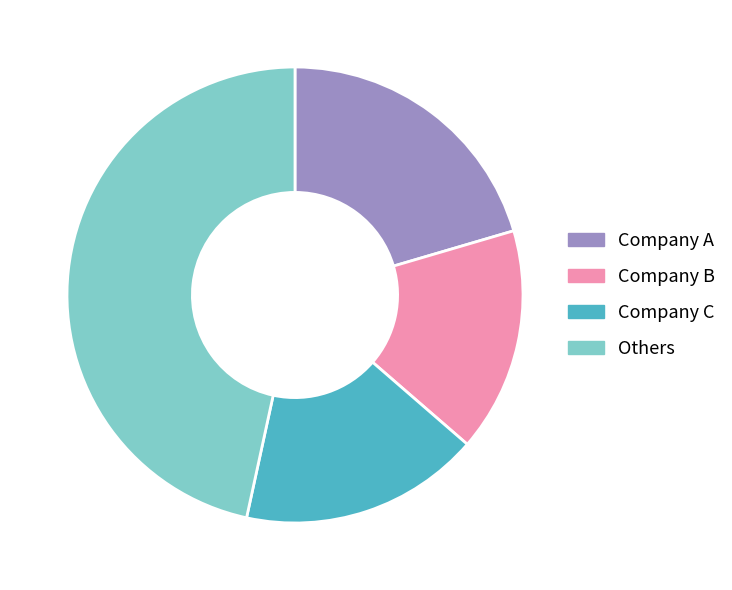

Is there any slice that represents more than half of the pie?

No